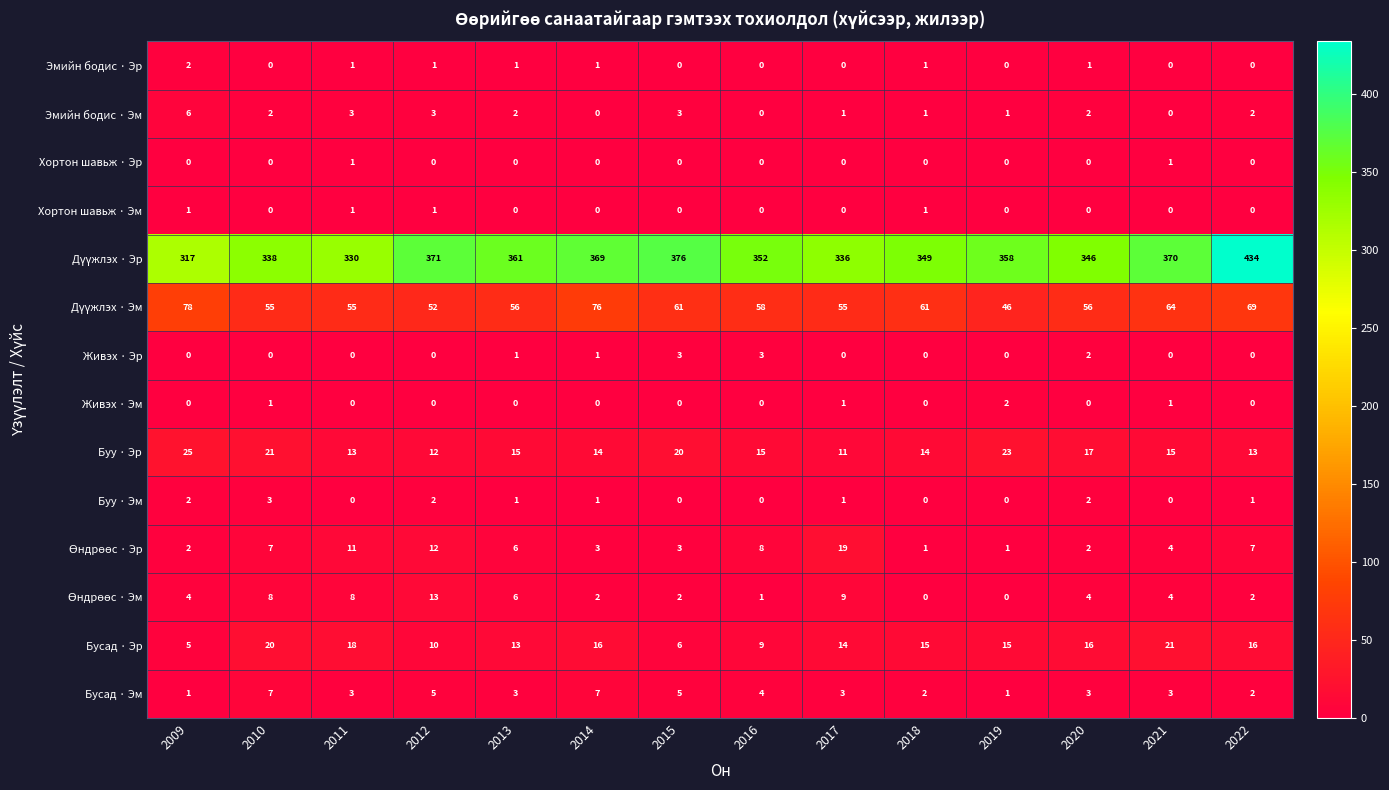

At how many categories does at least one series exceed 134?

14